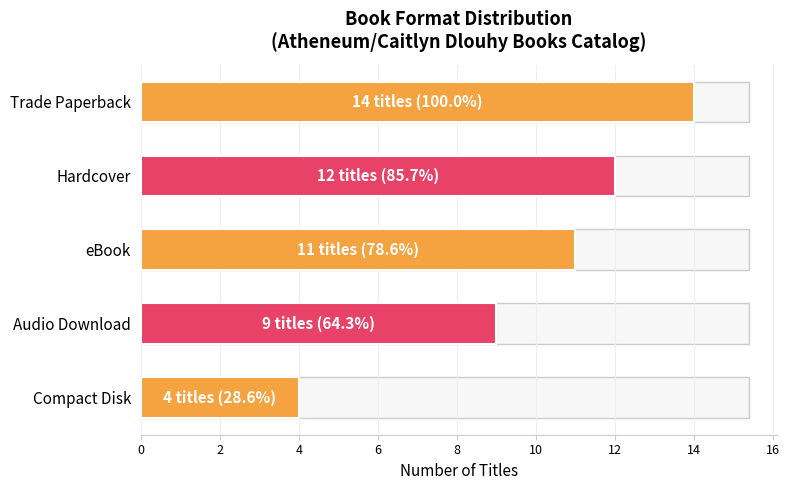

How many series are shown in this chart?

1